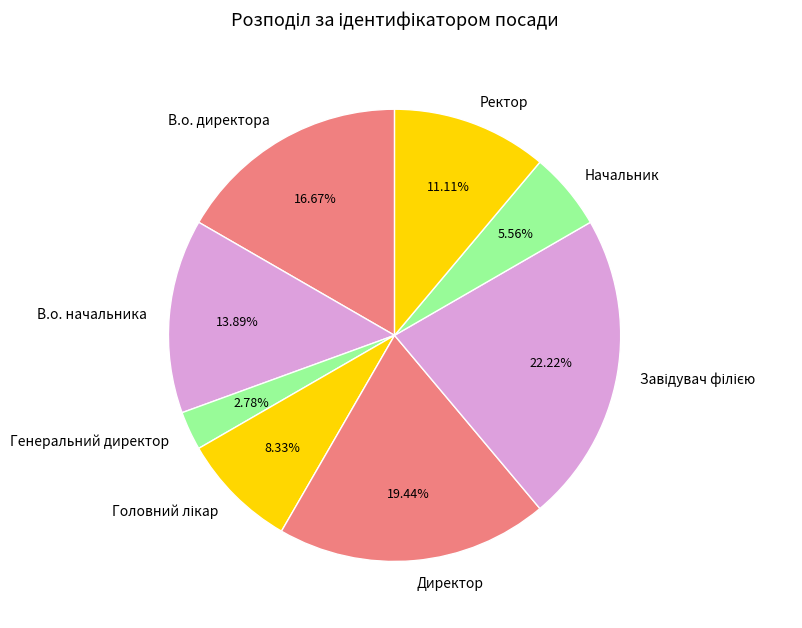

What percentage is NOT represented by Генеральний директор?

97.2%